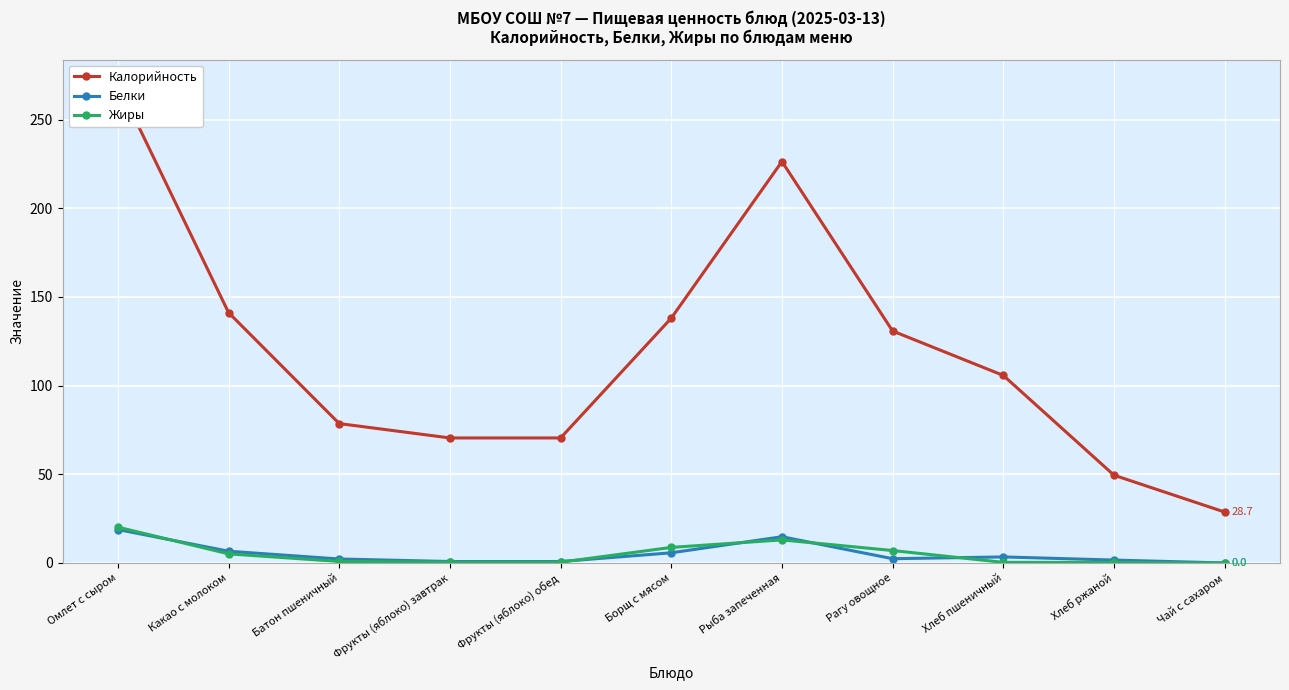

What is the difference between the highest and lowest values at Рыба запеченная?

213.3